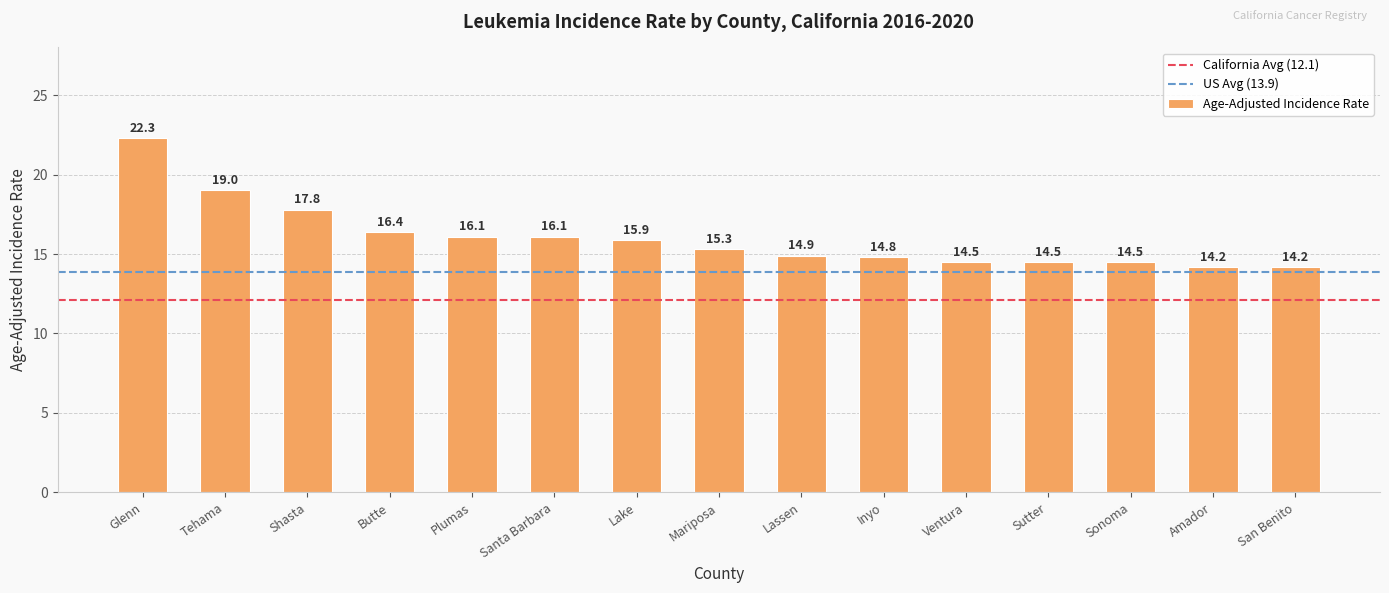

Reading left to right, extract all data points from this chart.

Glenn=22.3	Tehama=19.0	Shasta=17.8	Butte=16.4	Plumas=16.1	Santa Barbara=16.1	Lake=15.9	Mariposa=15.3	Lassen=14.9	Inyo=14.8	Ventura=14.5	Sutter=14.5	Sonoma=14.5	Amador=14.2	San Benito=14.2